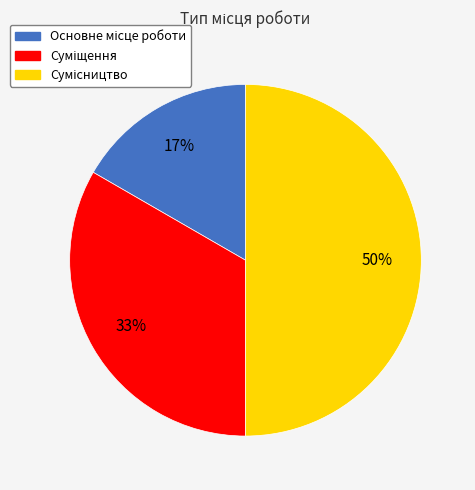

To the nearest percent, what is the average slice percentage?

33%